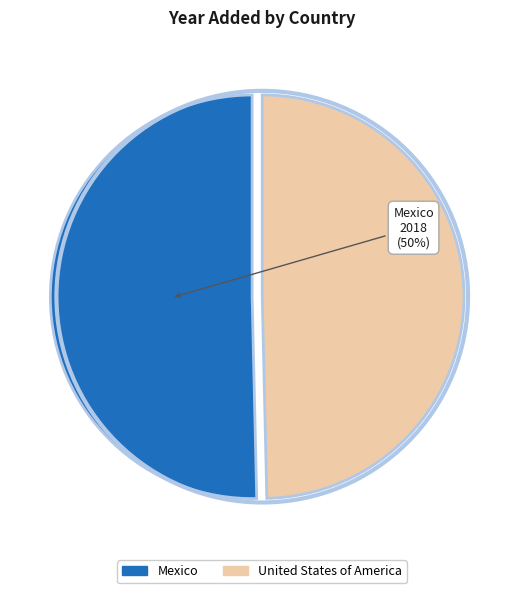

How many segments does this pie chart have?

2